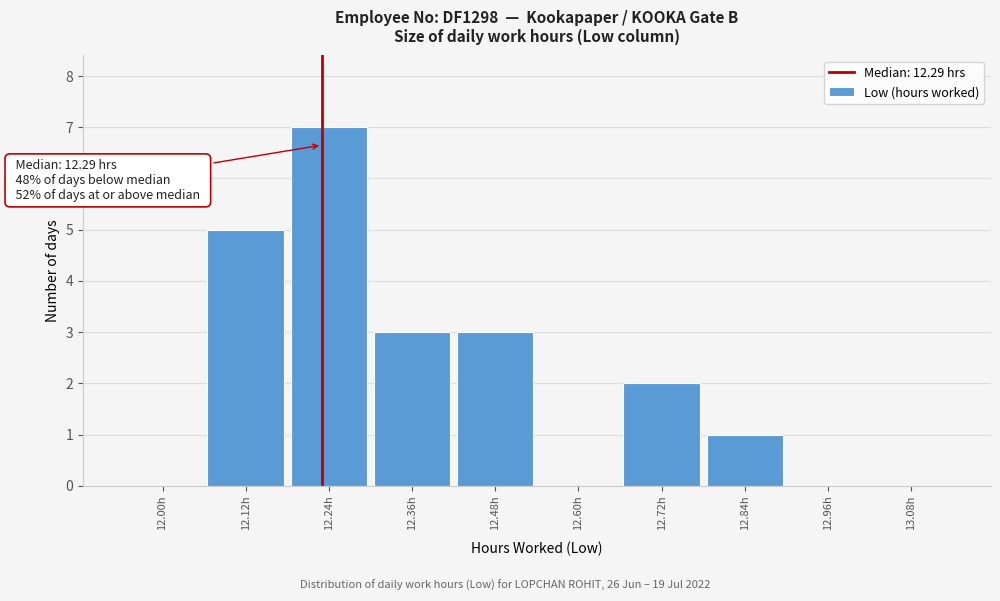

Reading left to right, list all the values displayed in this chart.

12.00h=0	12.12h=5	12.24h=7	12.36h=3	12.48h=3	12.60h=0	12.72h=2	12.84h=1	12.96h=0	13.08h=0